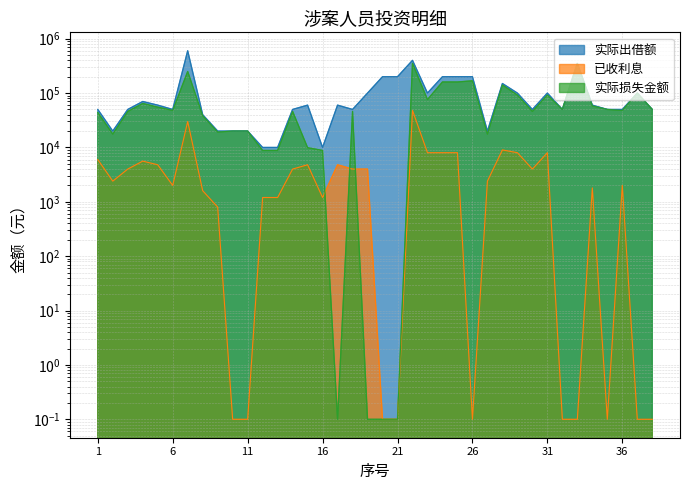

Rank the series at 31 from highest to lowest value.

实际出借额, 实际损失金额, 已收利息